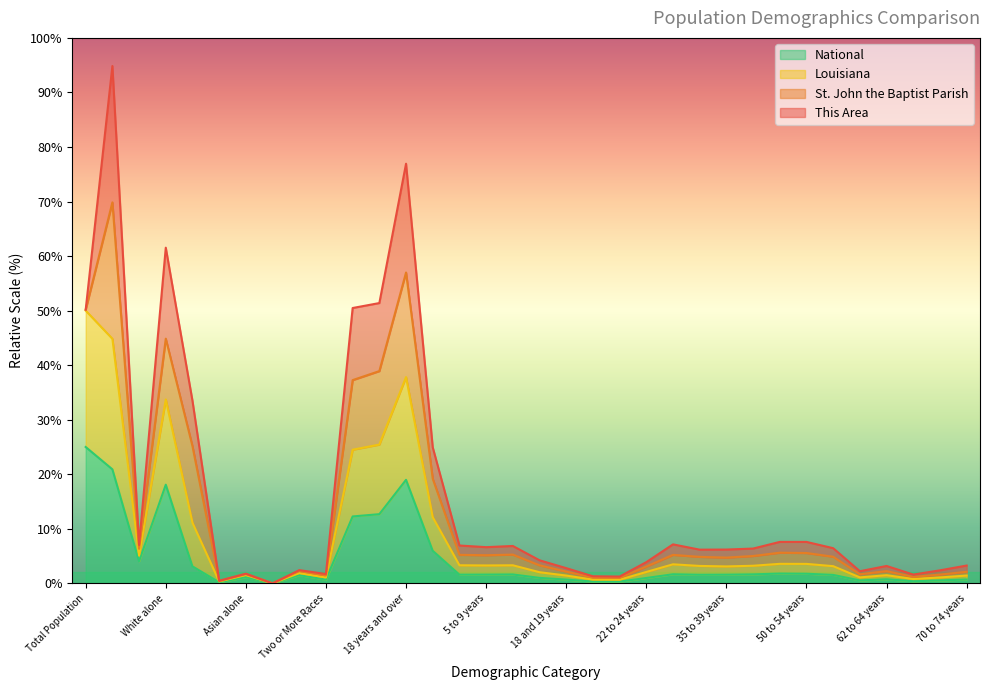

Is it true that National equals 1.8 at 45 to 49 years?

True